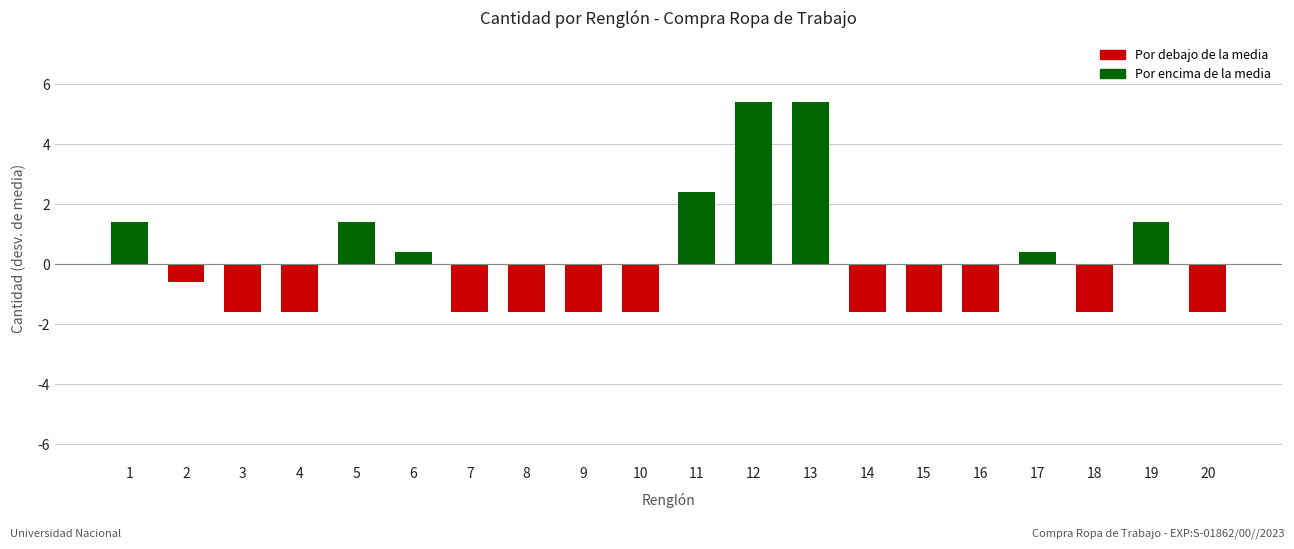

What is the value of the 3rd bar from the left?

-1.6